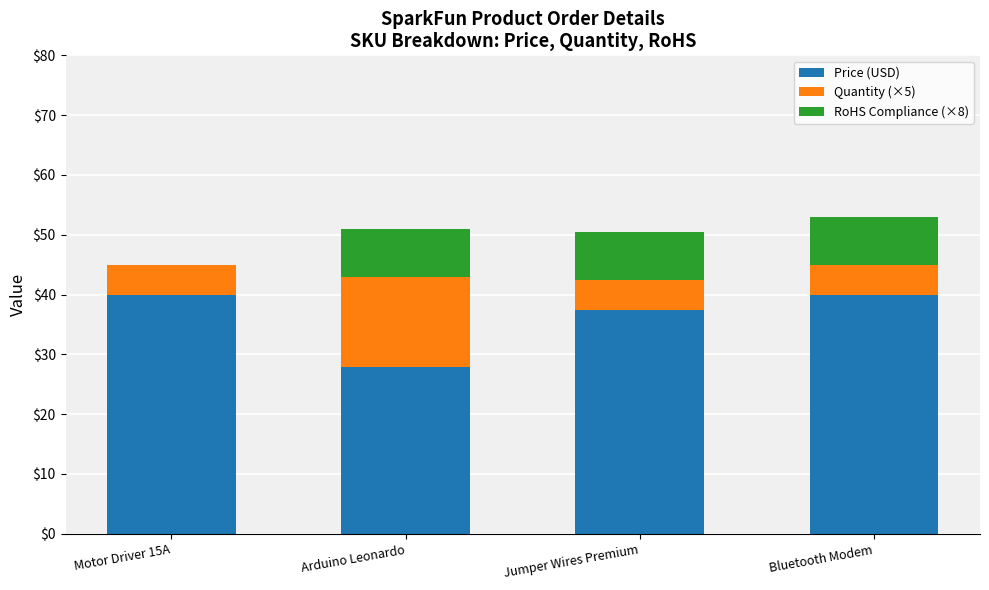

What is the sum of the Price (USD) values at Motor Driver 15A and Bluetooth Modem?

79.9